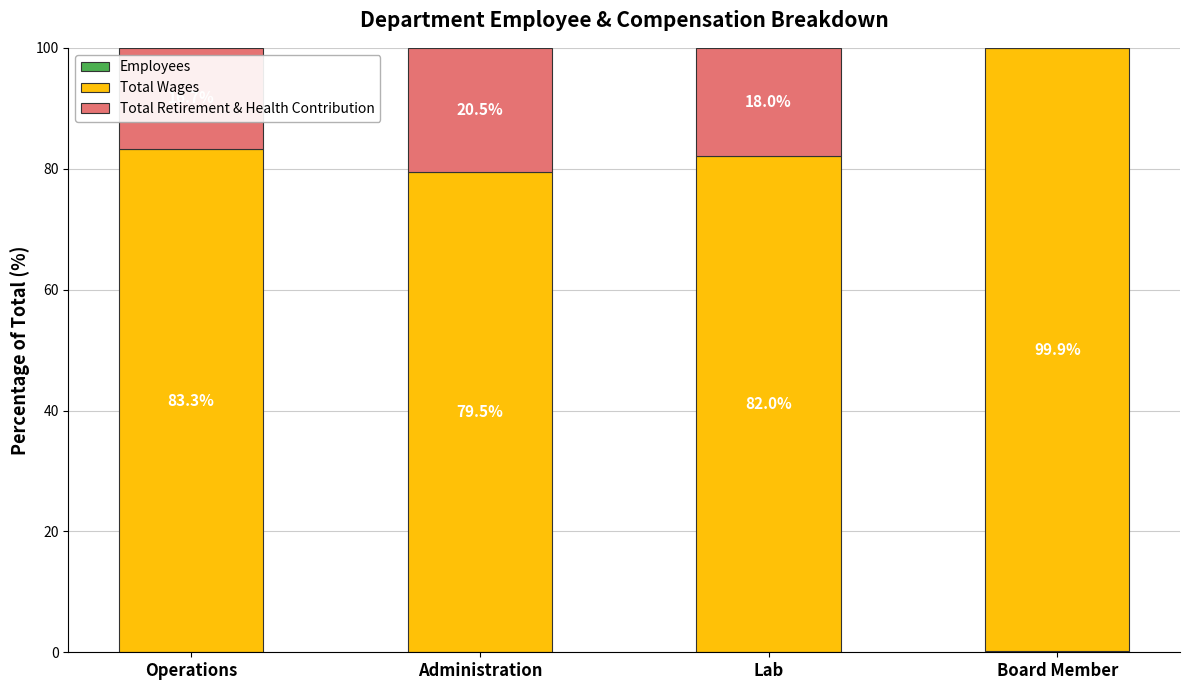

What is the total value across all series at Board Member?

100.0